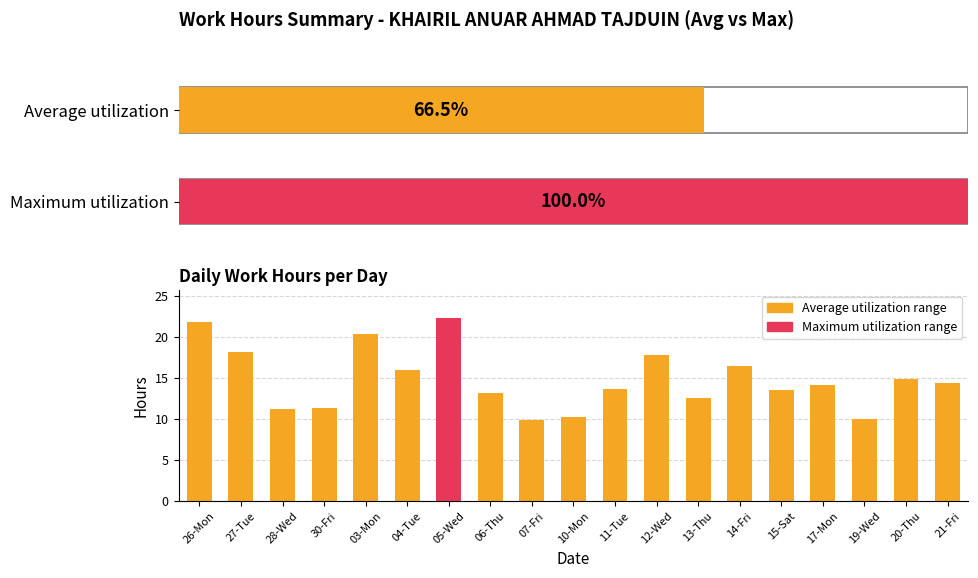

What is the greatest value displayed?

22.3